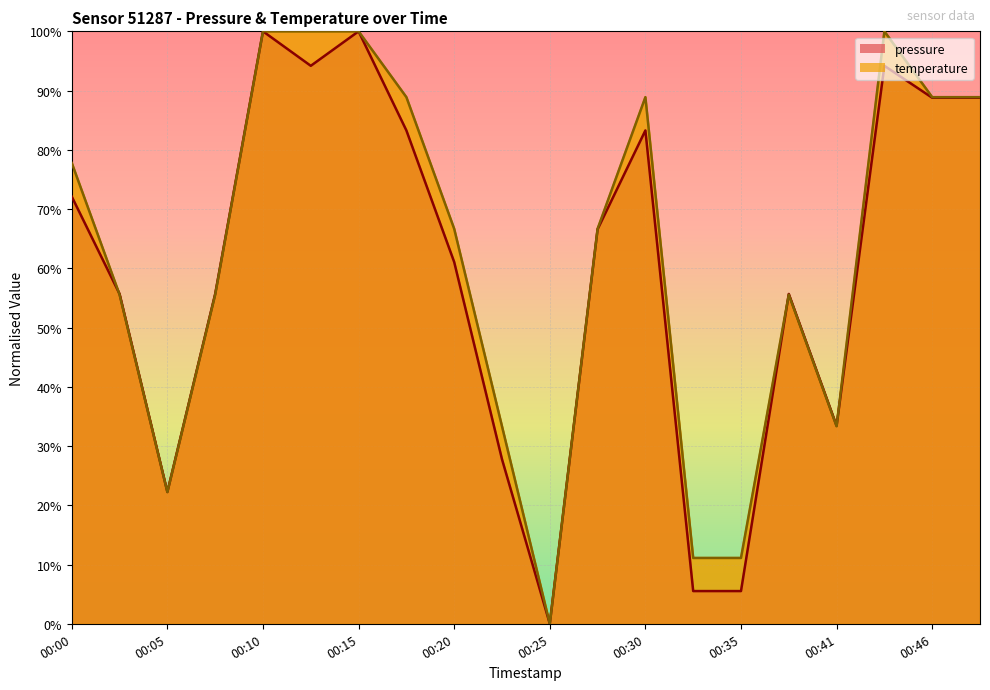

Rank the series at 00:13 from lowest to highest value.

pressure, temperature